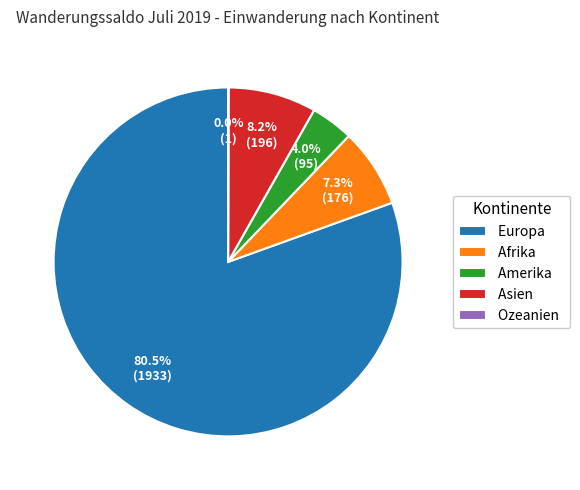

Does any single category account for the majority?

Yes